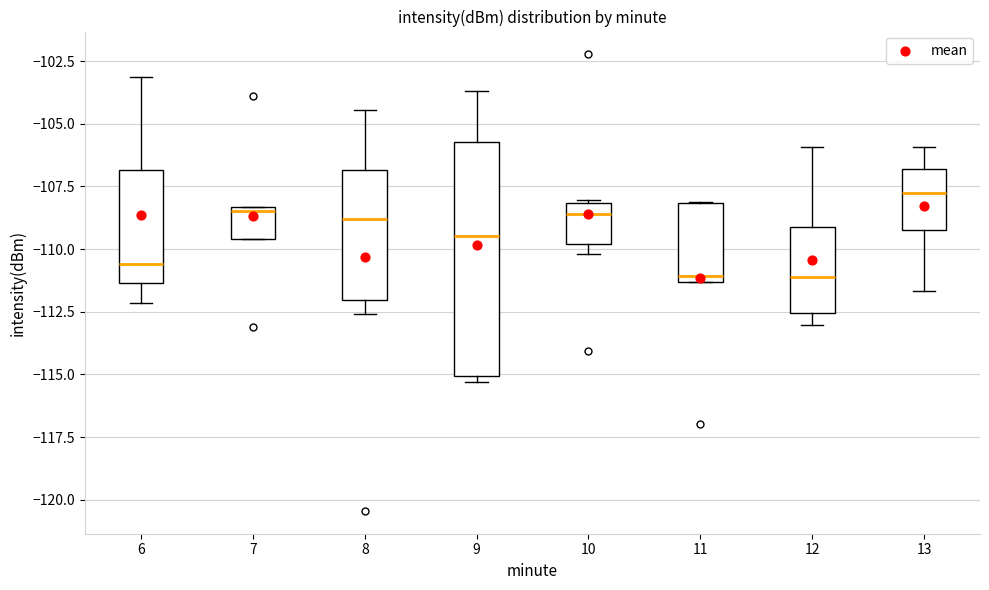

Where does the lower whisker of the box at x = 8 end on the y-axis? The values are not printed on the chart, so give them approximately, as read against the axis.

-112.5